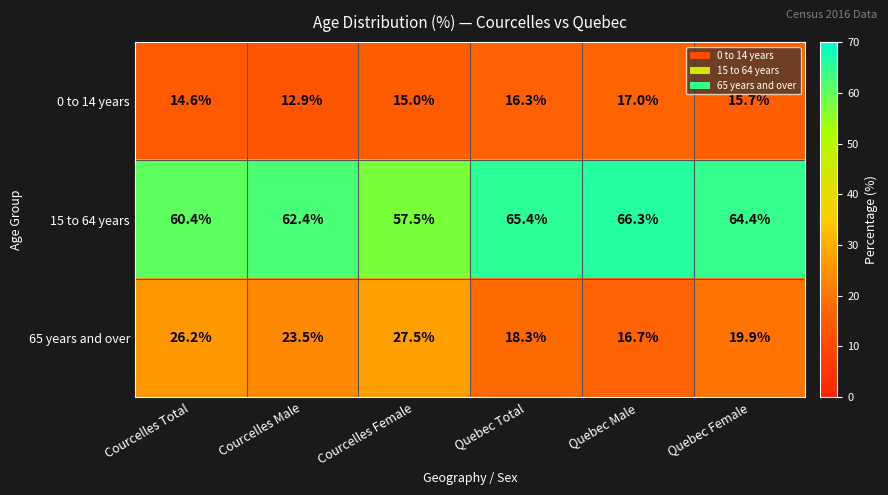

Which series has the widest spread of values?

65 years and over